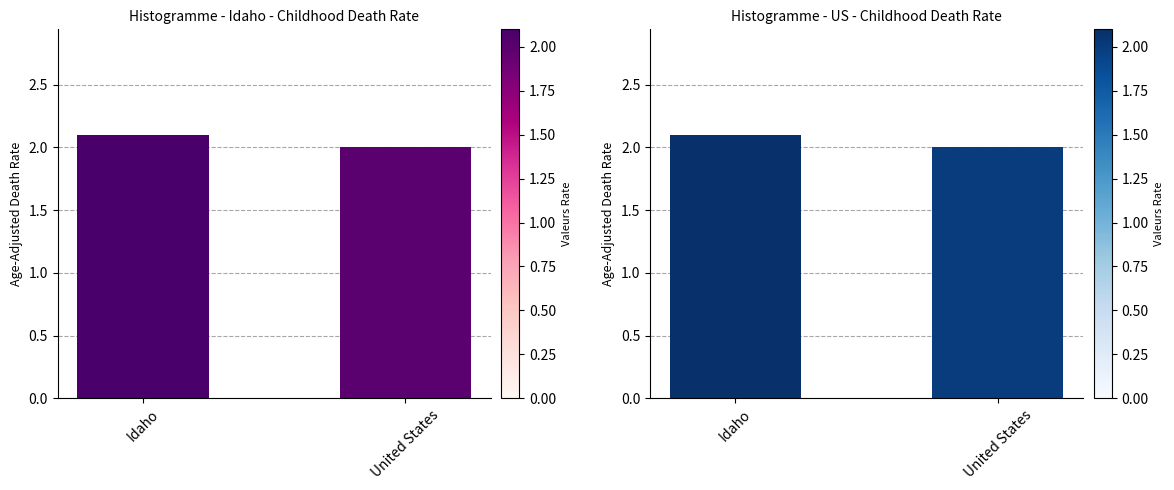

List the labels in order of value, smallest first.

United States, Idaho